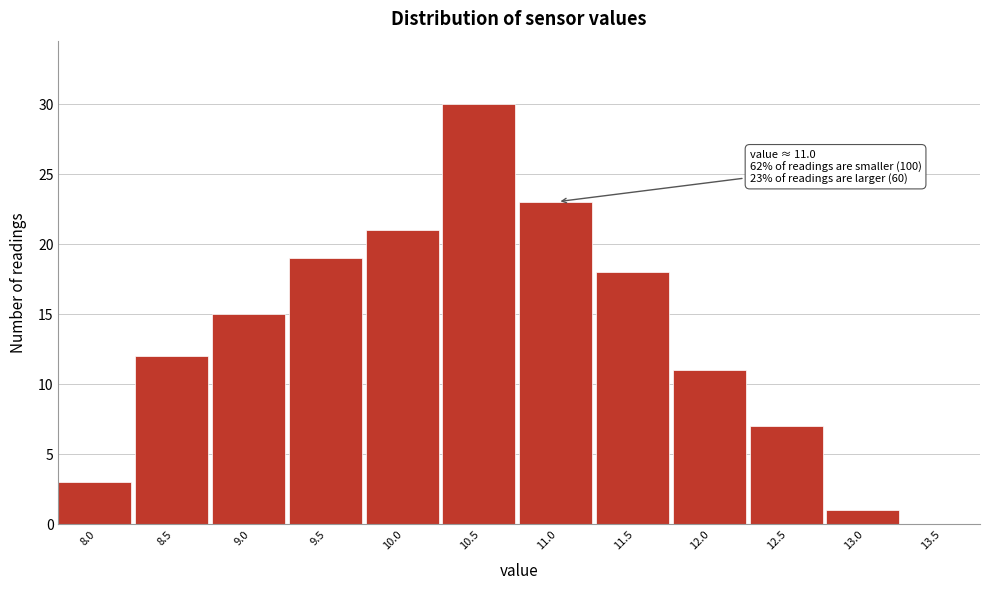

Reading left to right, what are all the values shown in this chart?

8.0=3	8.5=12	9.0=15	9.5=19	10.0=21	10.5=30	11.0=23	11.5=18	12.0=11	12.5=7	13.0=1	13.5=0